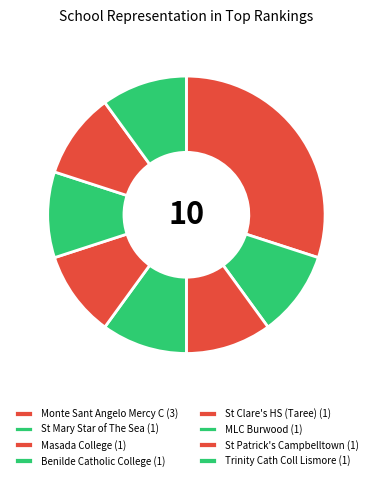

Which category has the biggest portion of the pie?

Monte Sant Angelo Mercy C